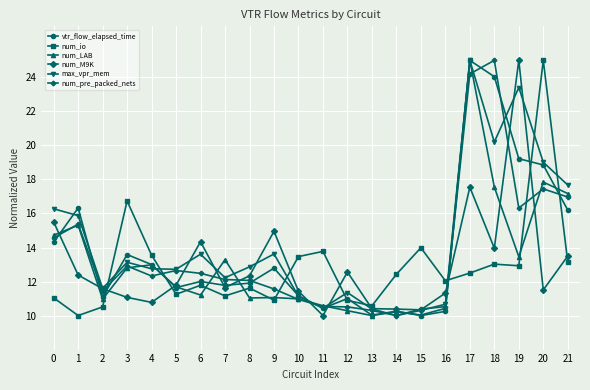

Is the value of num_pre_packed_nets at 13 greater than the value of num_io at 0?

No